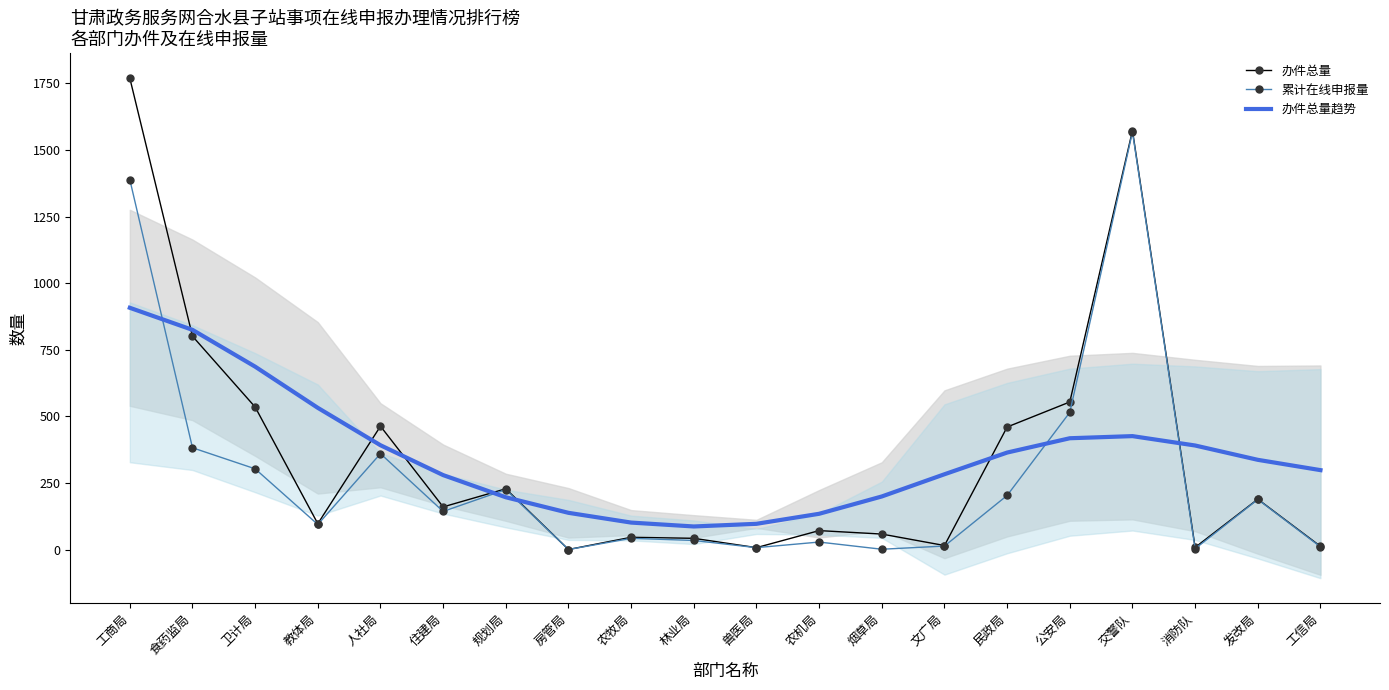

How many values in 办件总量 are above zero?

19